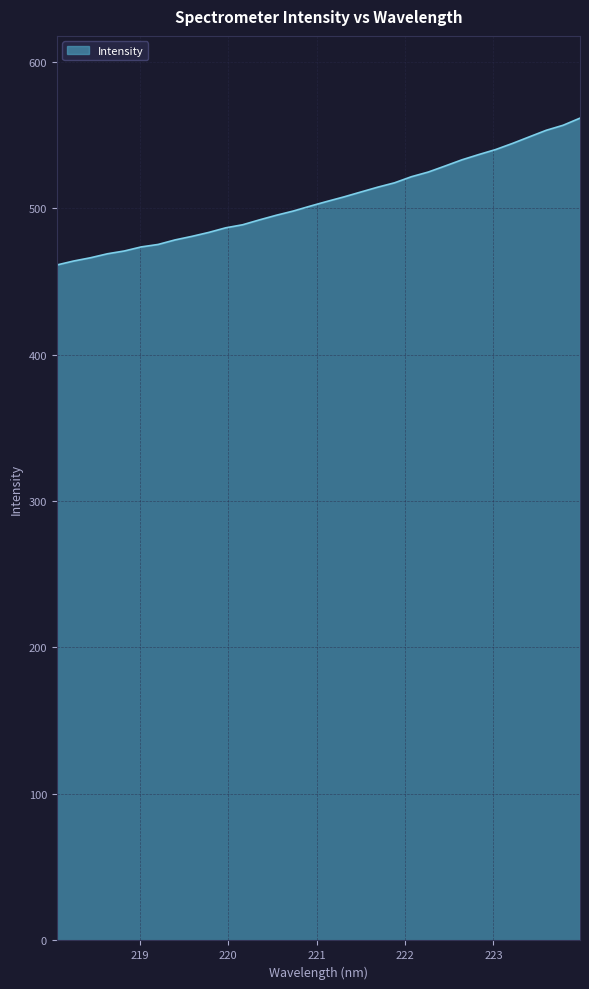

What is the greatest value displayed?

561.4